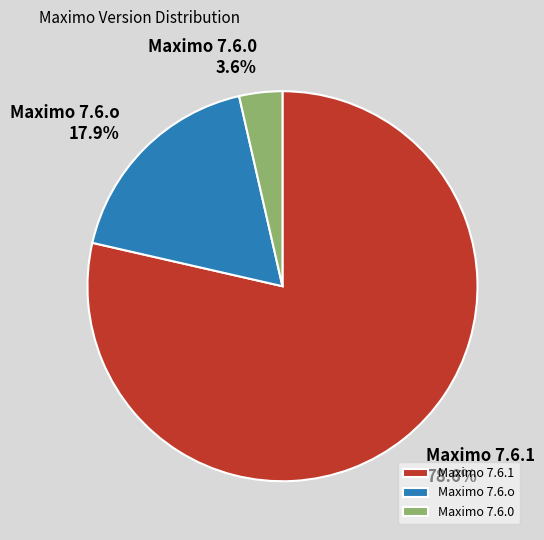

To the nearest percent, what is the average slice percentage?

33%